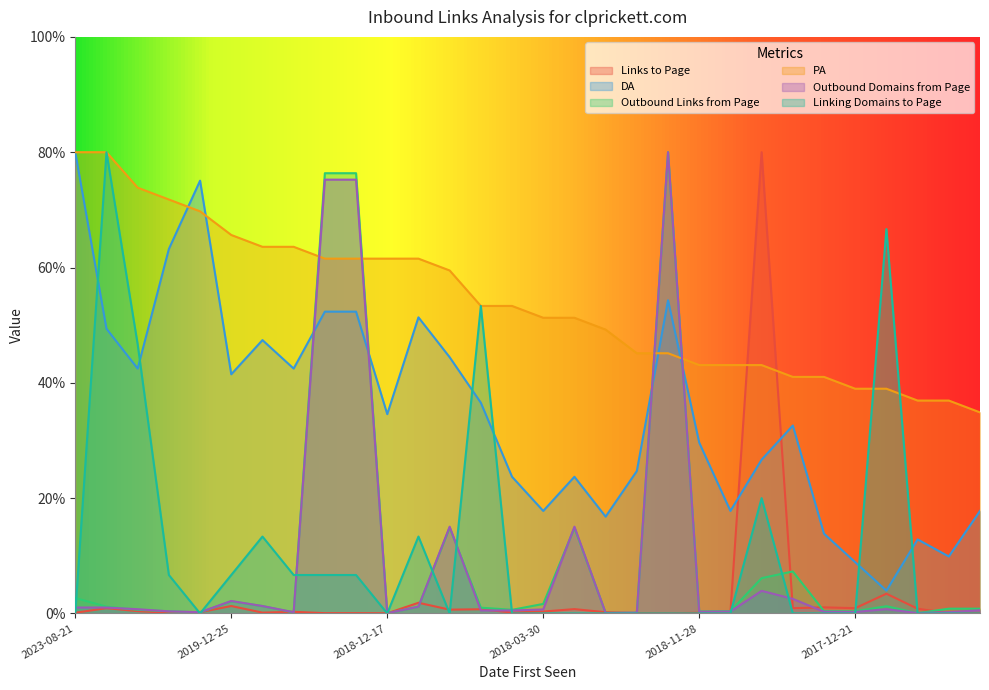

What is the difference between the maximum and minimum values in the Links to Page series?

80.0